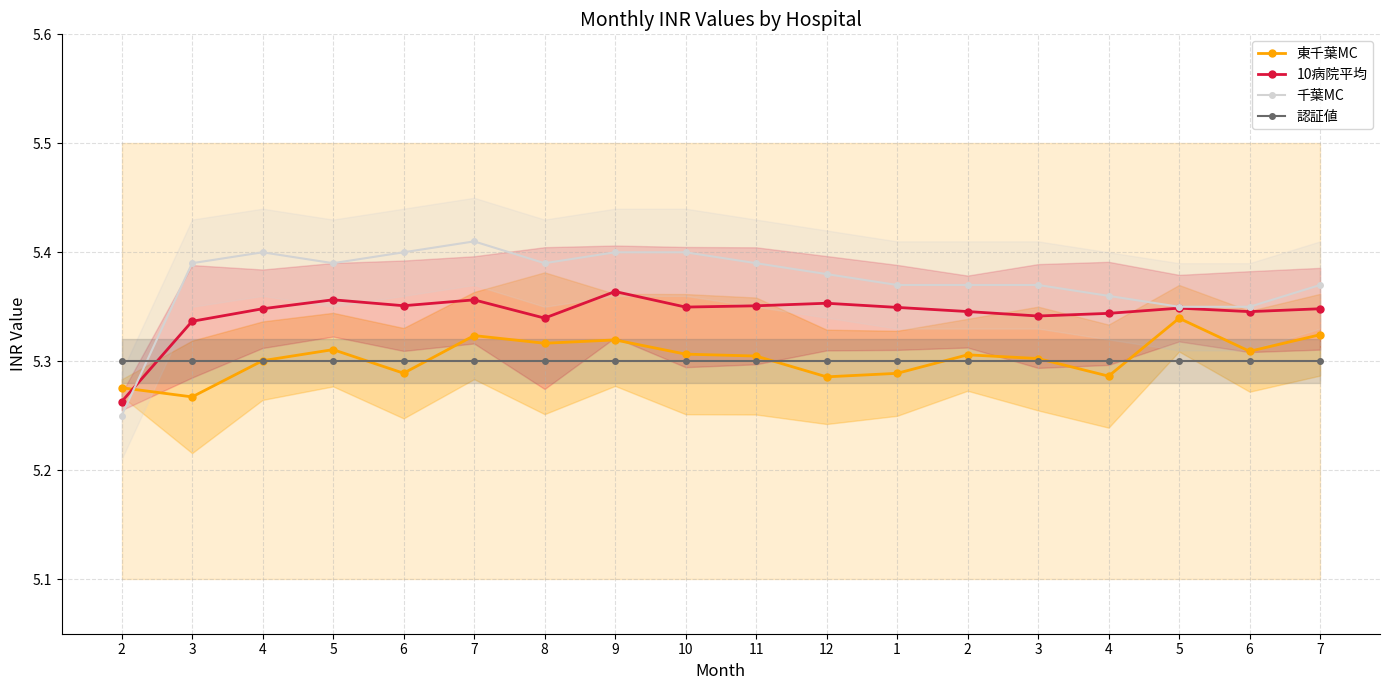

List the series in order of their peak value, lowest first.

認証値, 東千葉MC, 10病院平均, 千葉MC